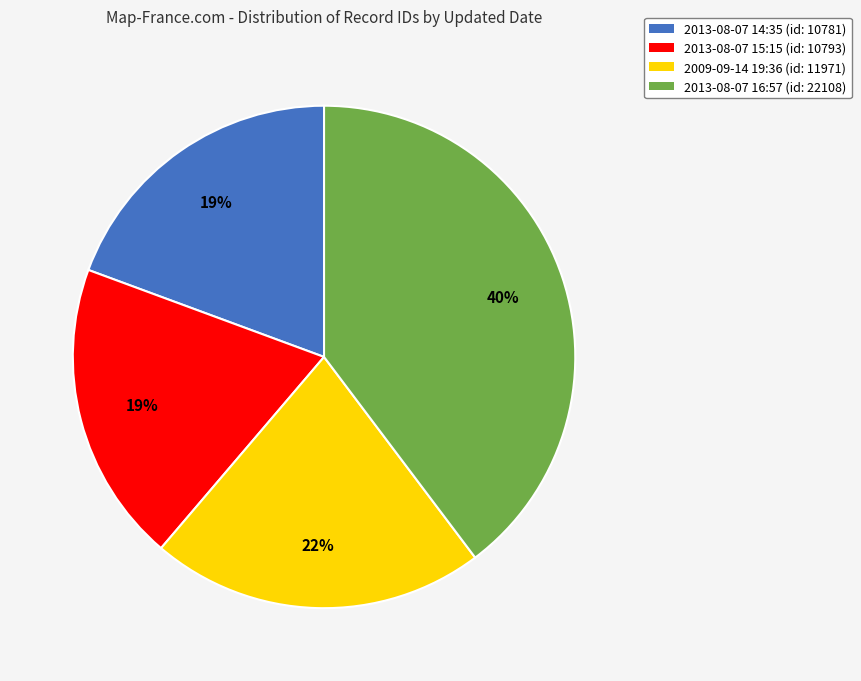

The 2013-08-07 14:35 slice represents 31% of the pie. True or false?

False